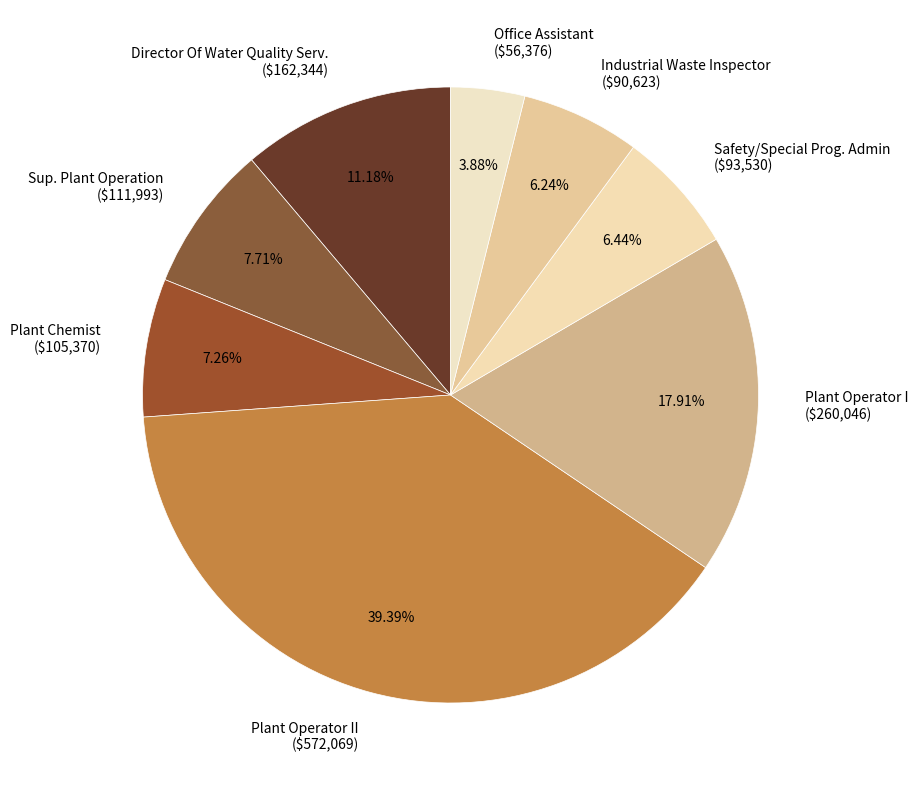

Does any single category account for the majority?

No